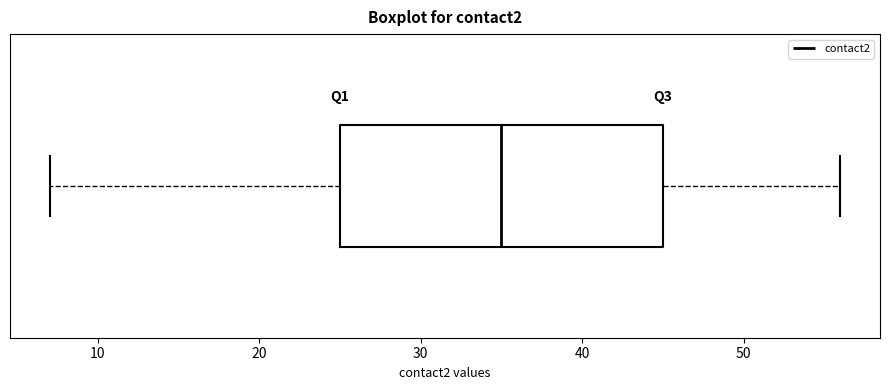

Read this box plot against the x-axis: the position of the median line, the range covered by the box, and the ends of both whiskers. The values are not printed on the chart, so give them approximately, as read against the axis.

median 35, box 25 to 45, whiskers 7 to 56